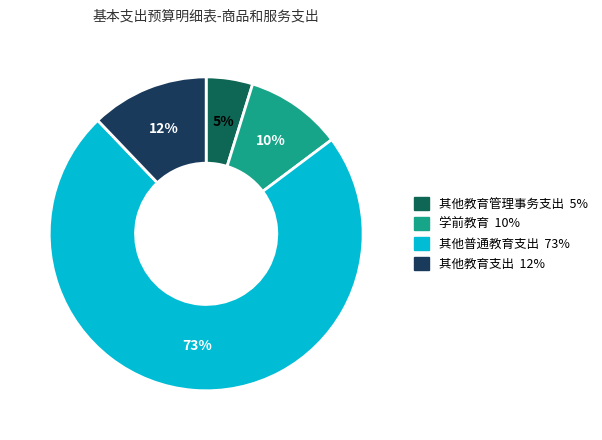

What percentage is the 其他教育支出 slice, to the nearest percent?

12%